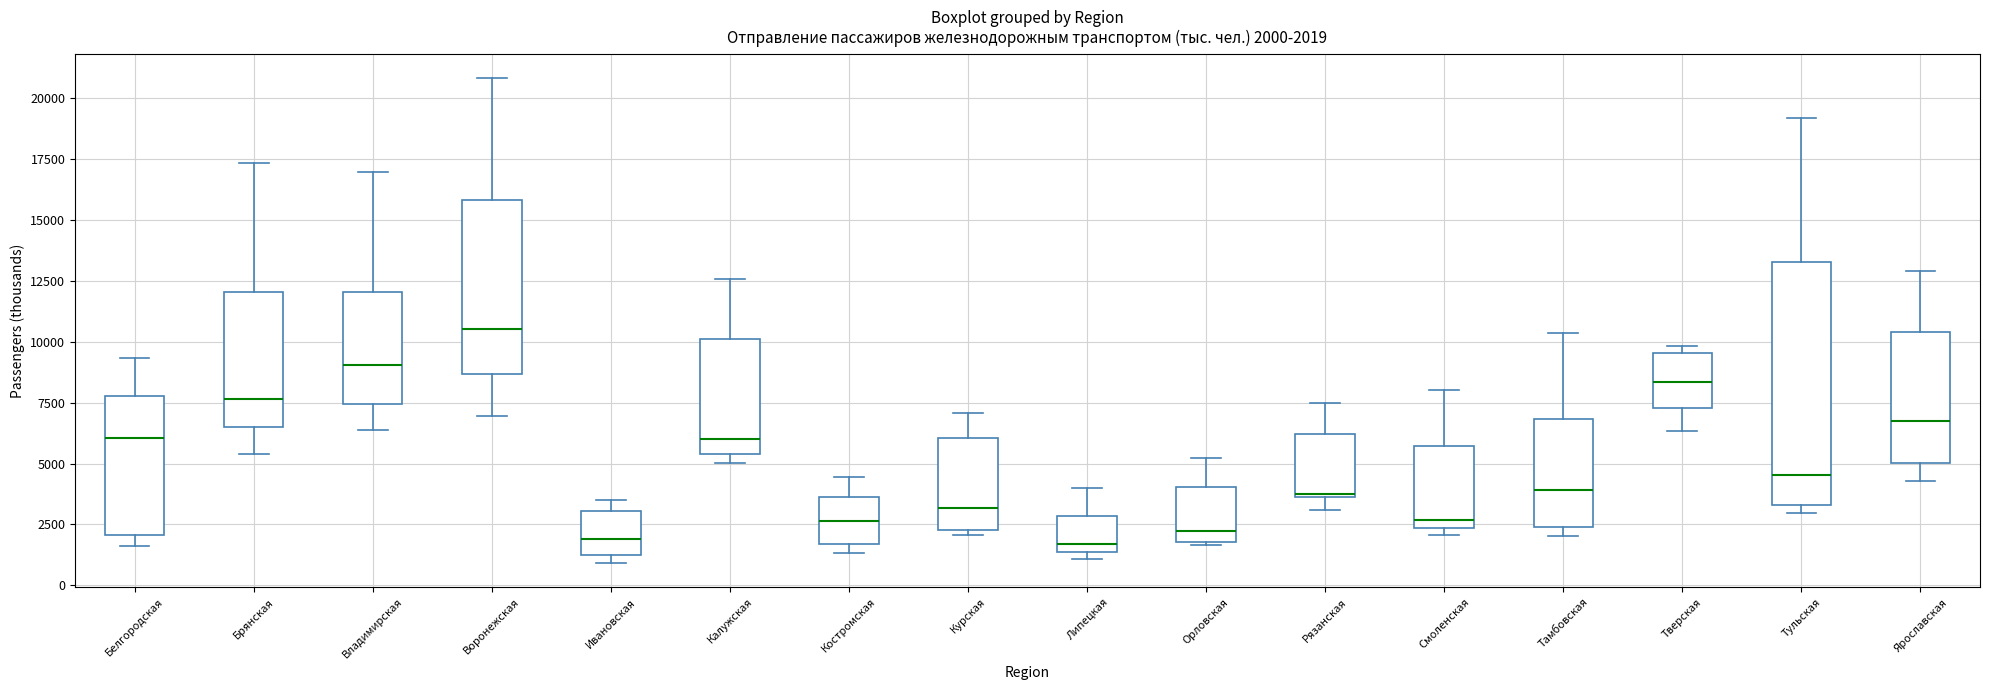

Which box is the tallest, from its lower edge to its upper edge?

Тульская